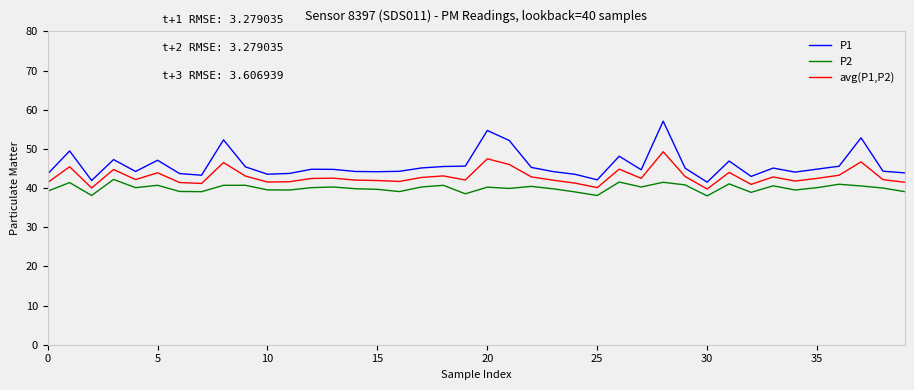

What is the minimum value for P1?

41.5